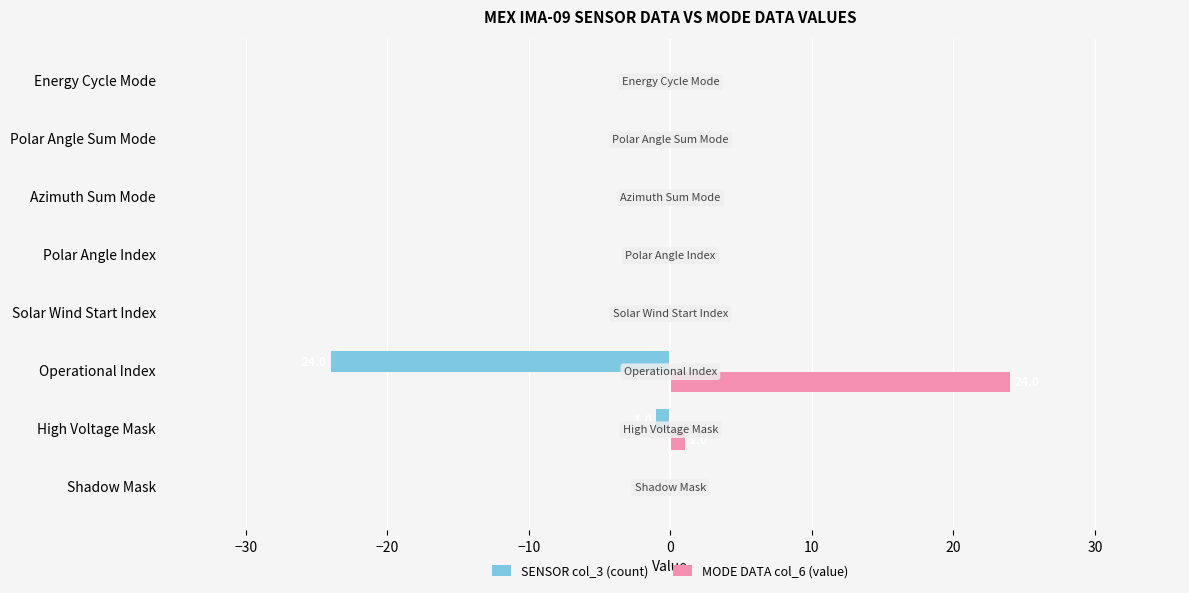

True or false: SENSOR col_3 (count) has a value of 0 at Polar Angle Index.

True